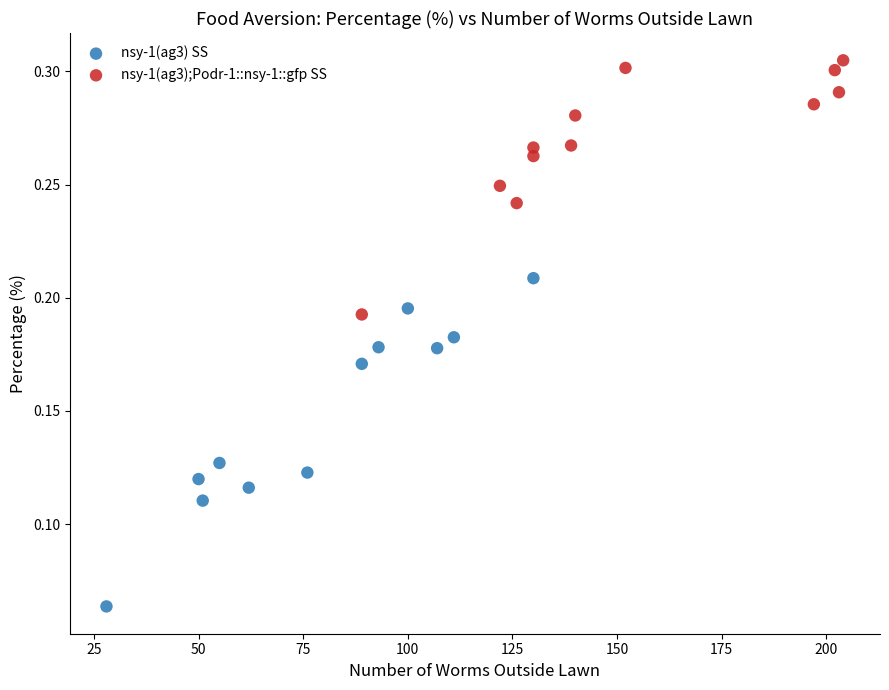

Which series contains the lowest Y value?

nsy-1(ag3) SS